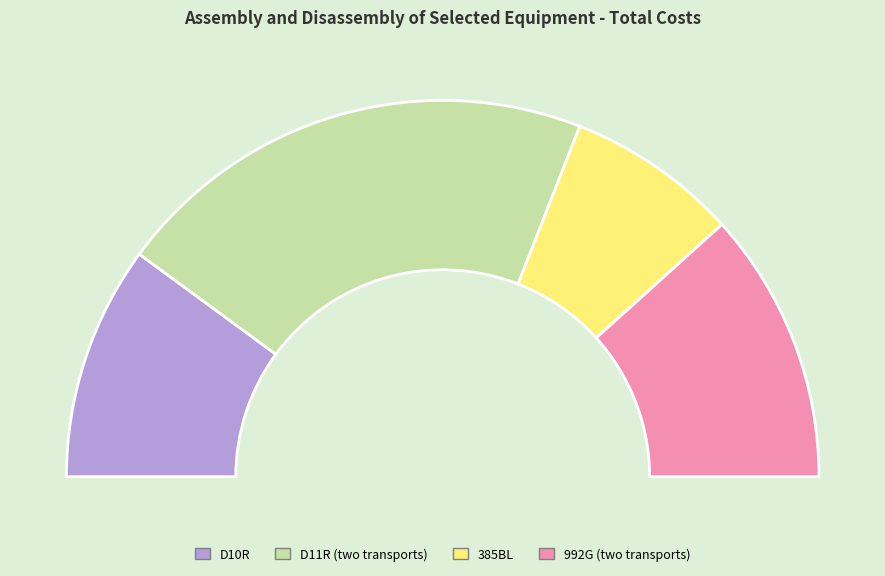

To the nearest percent, what portion does 385BL represent?

15%